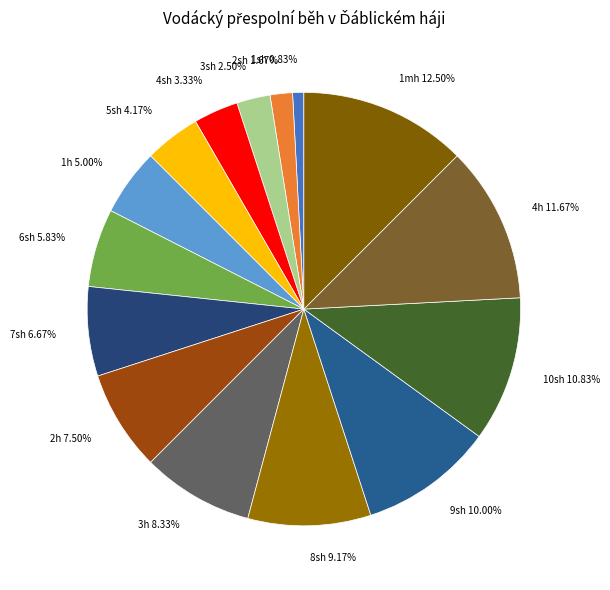

True or false: 10sh accounts for 18% of the total.

False